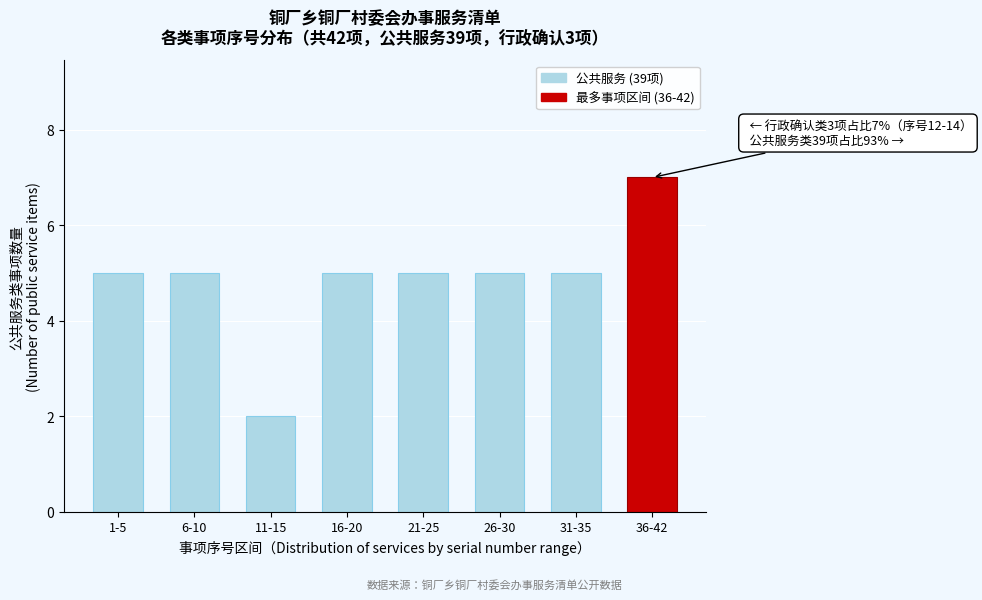

Reading left to right, list all the values displayed in this chart.

5	5	2	5	5	5	5	7